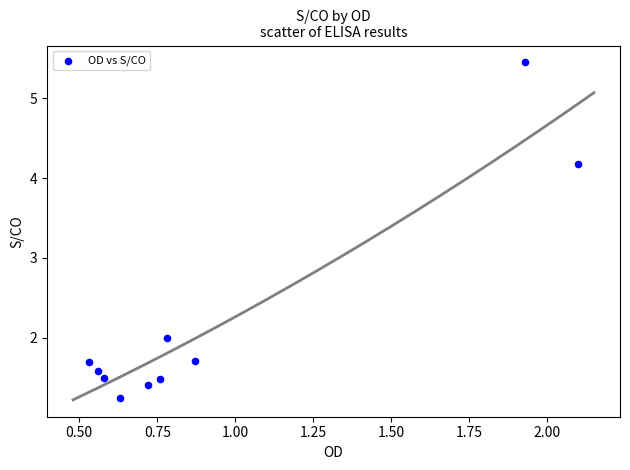

What Y value in the scatter plot is closest to 3?

2.0